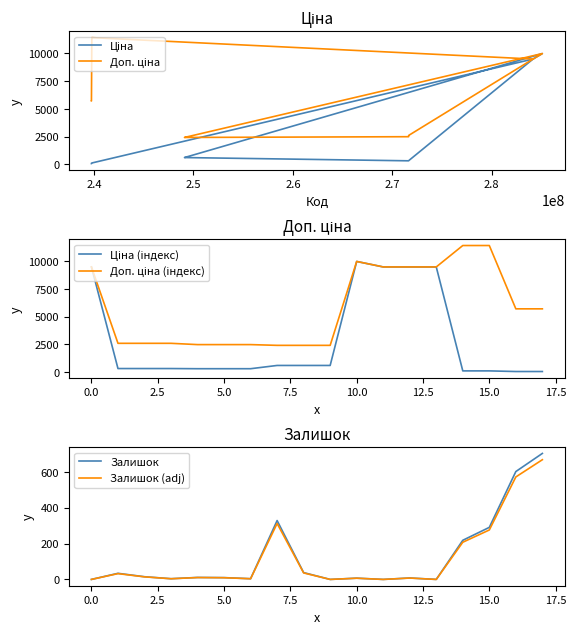

The value of Залишок (adj) at 7 is 311.6. True or false?

True